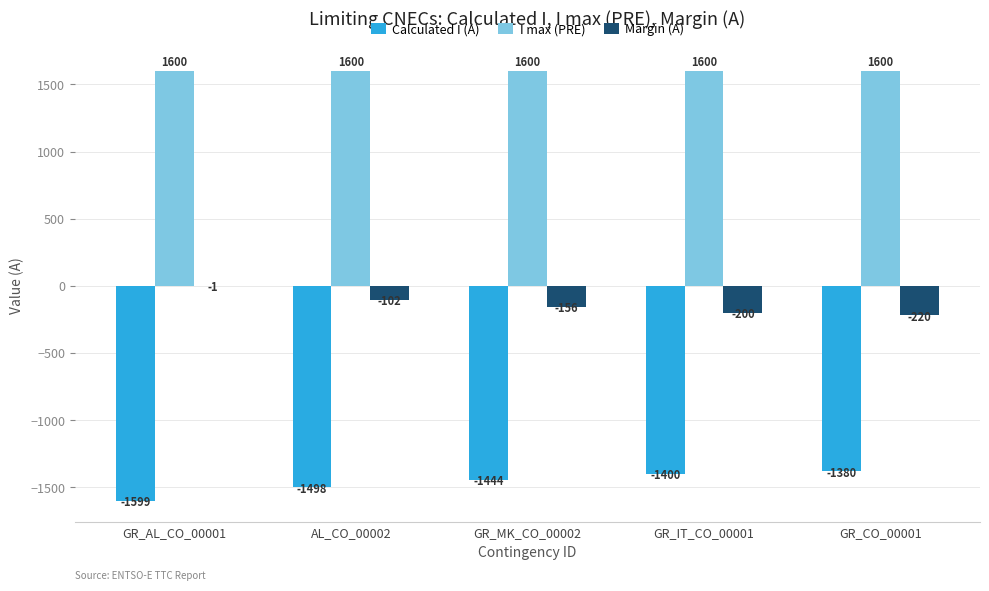

How many distinct data groups are displayed?

3